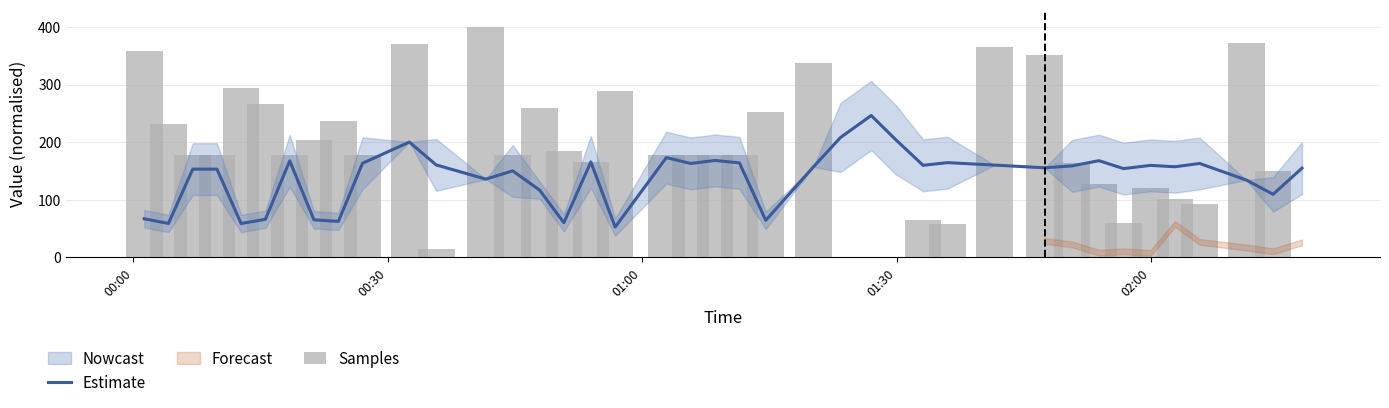

What is the minimum value for Estimate?

52.4